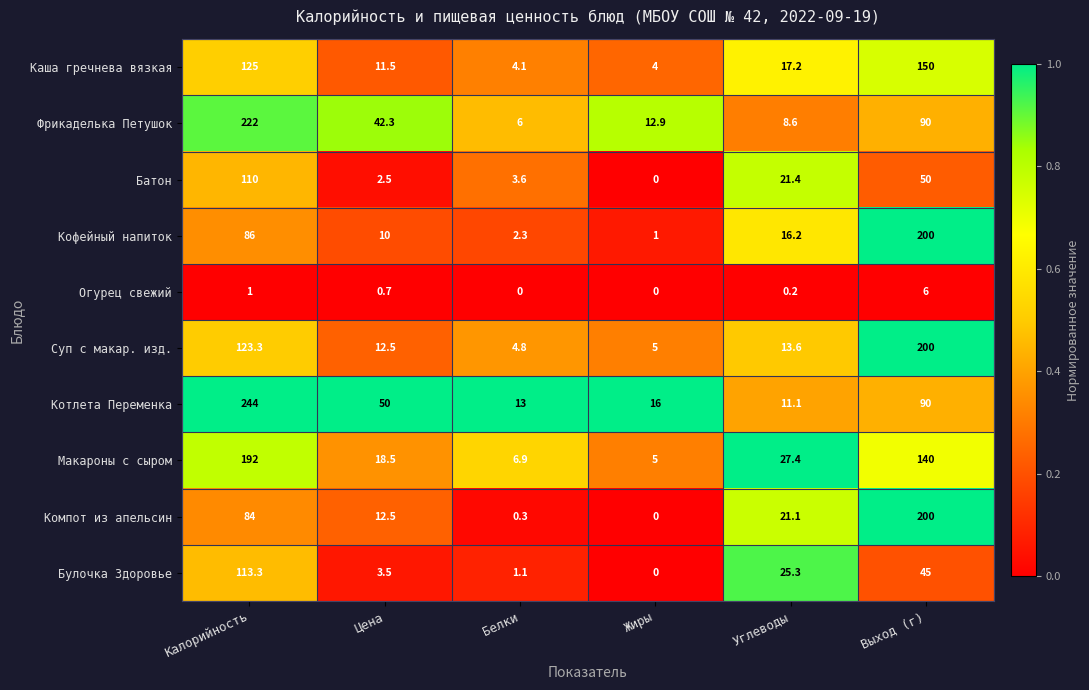

The value of Суп с макар. изд. at Цена is 12.5. True or false?

True